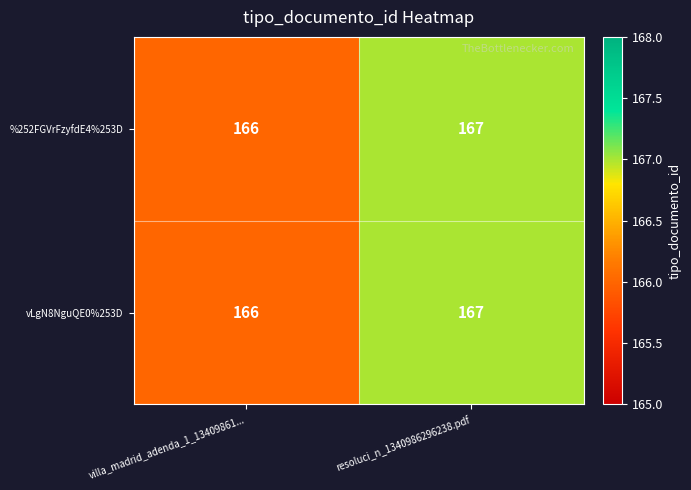

What is the total value across all series at resoluci_n_1340986296238.pdf?

334